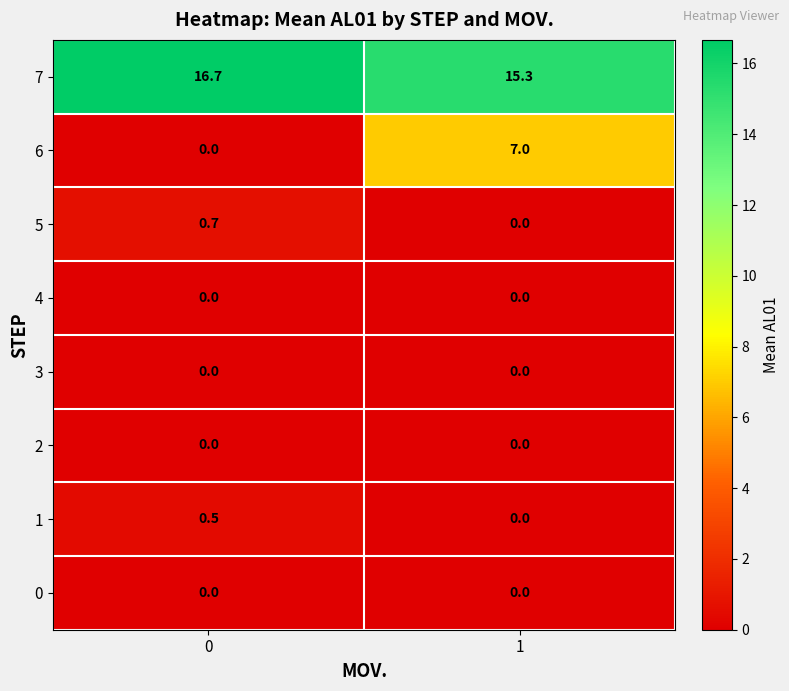

What is the greatest value displayed?

16.7